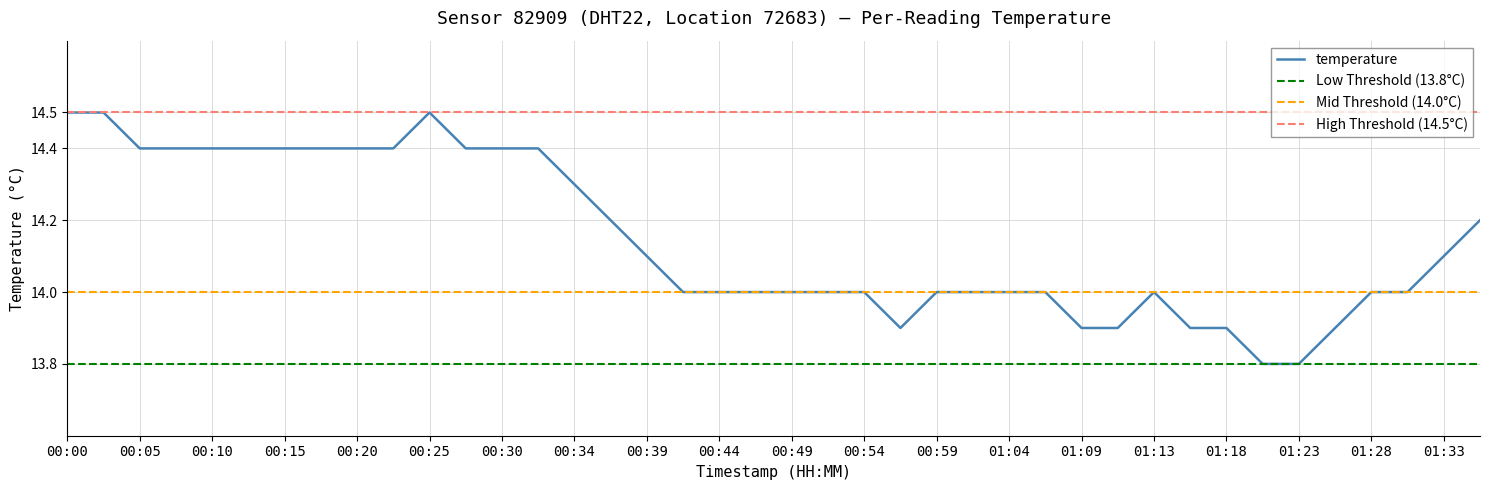

Which label corresponds to the smallest value in the chart?

01:21